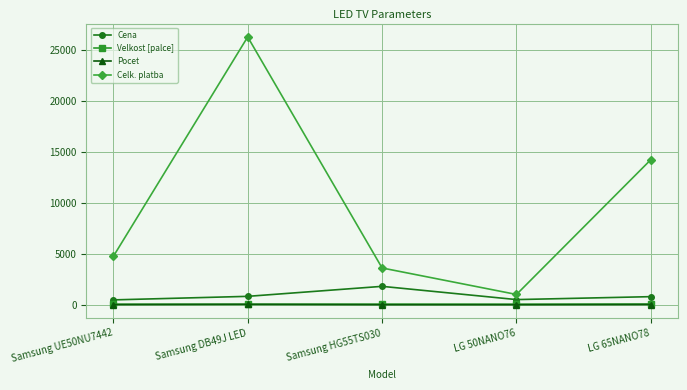

At which category does Celk. platba reach its first local peak?

Samsung DB49J LED